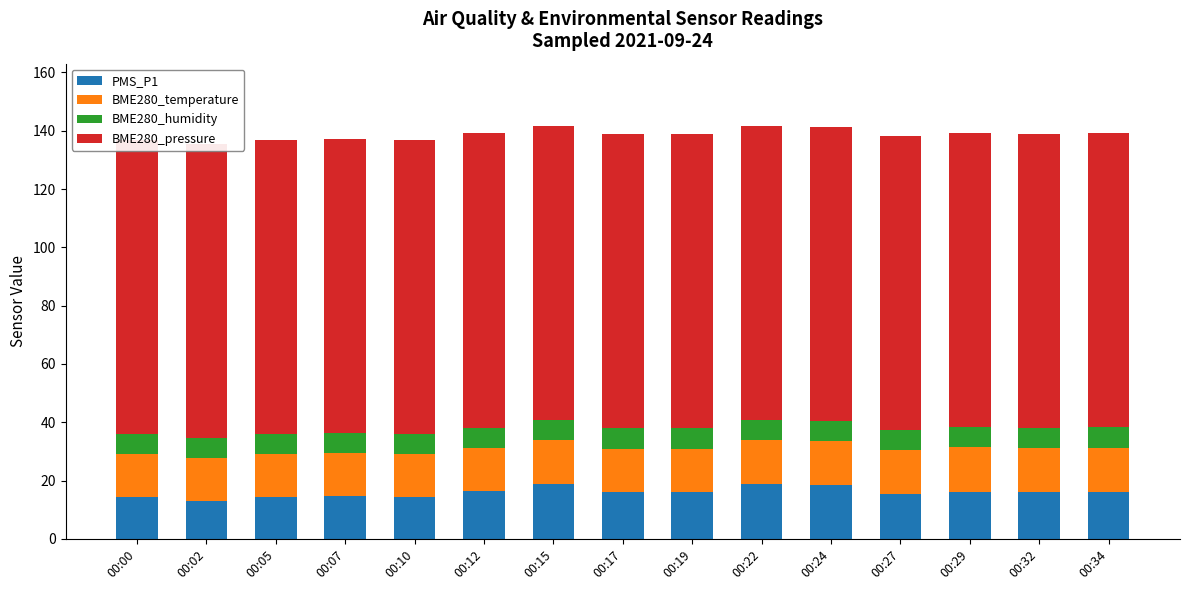

True or false: PMS_P1 has a value of 16.0 at 00:19.

True